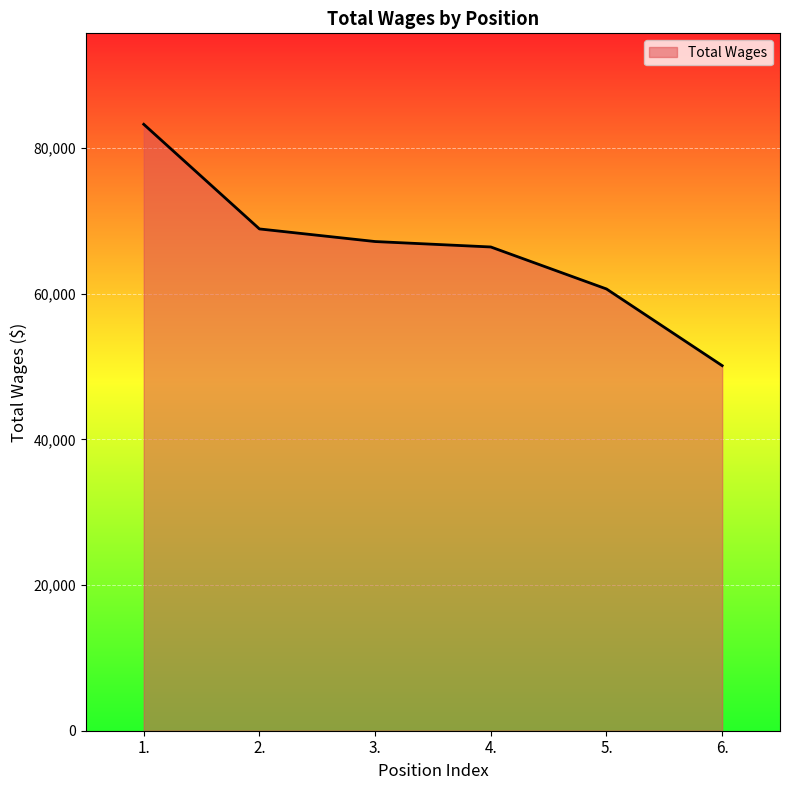

How many lines are shown in the chart?

1